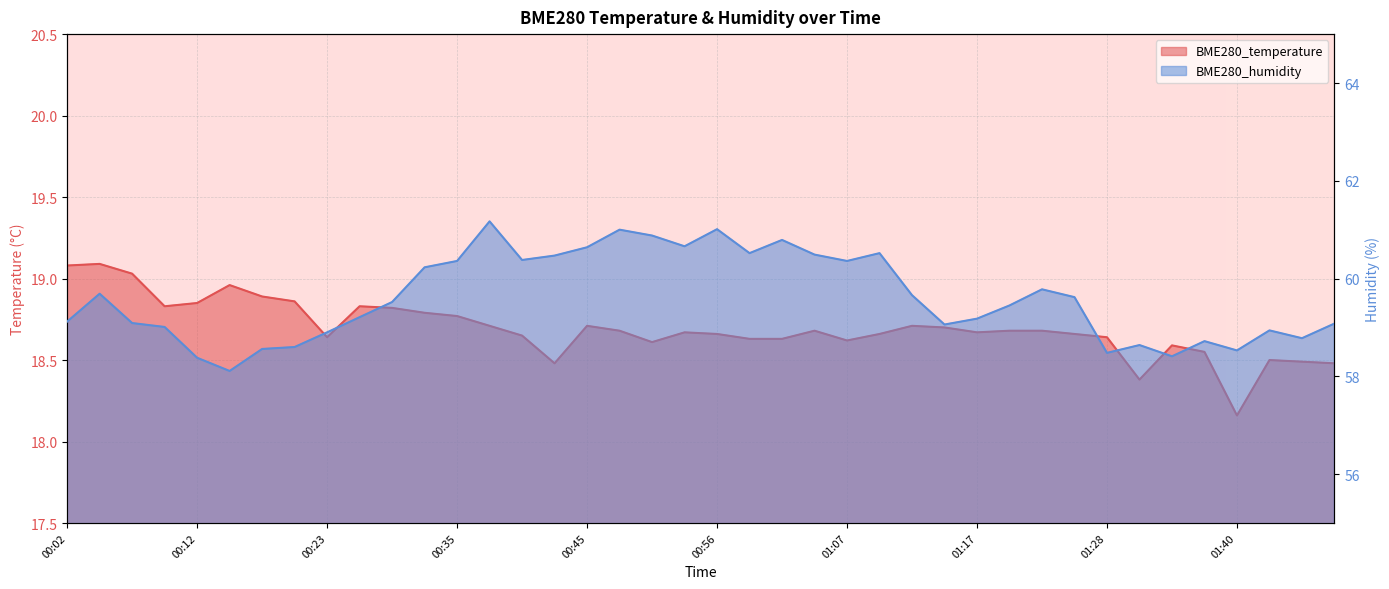

How many interior local valleys does the BME280_temperature series have?

8